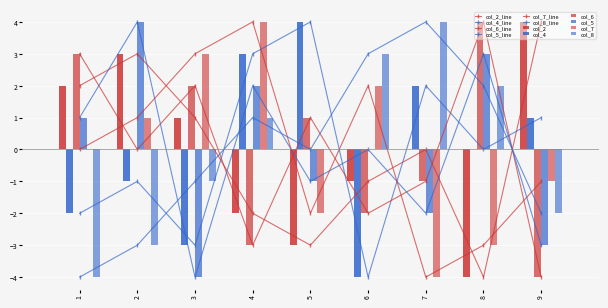

At which category is the sum across all series the highest?

4